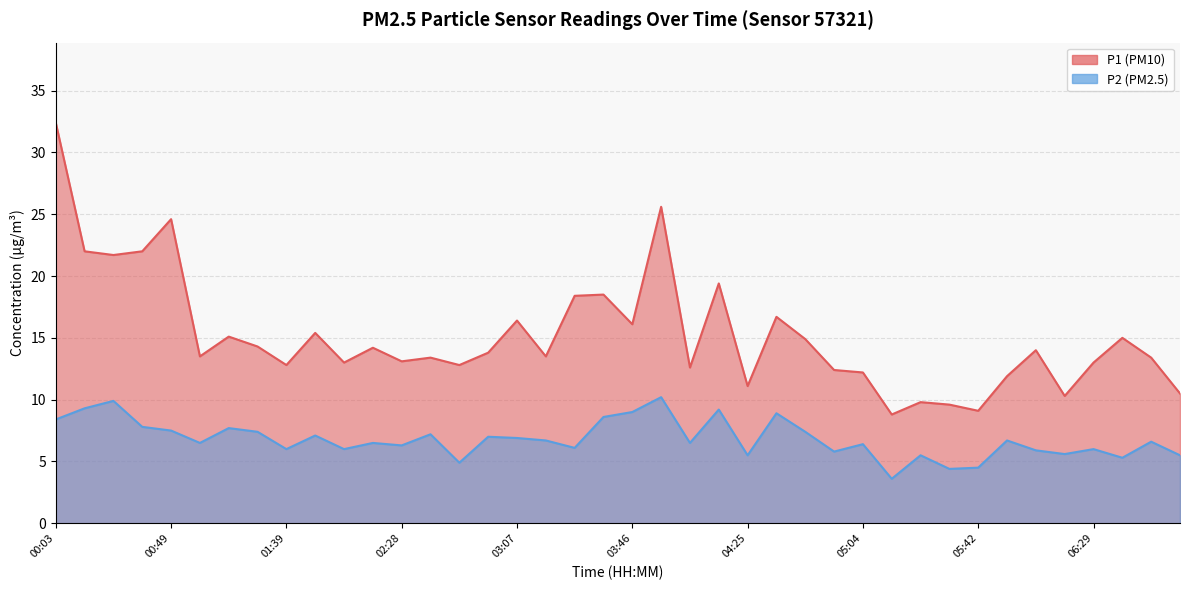

Where is the first local minimum for P1?

00:30